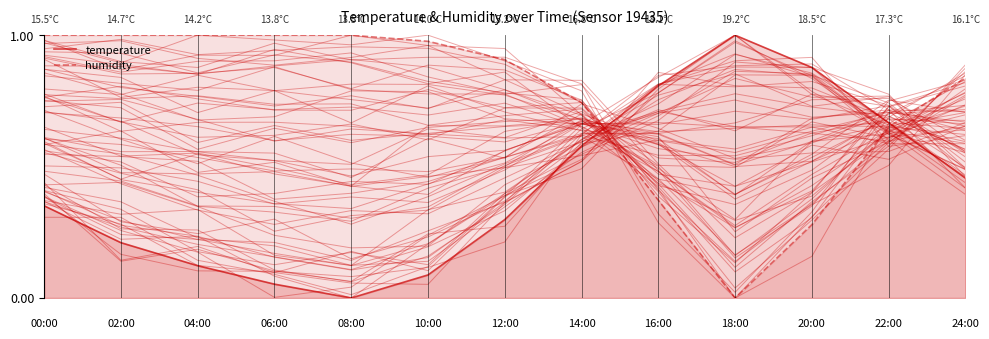

Which series ends up on top after the final intersection of humidity and temperature?

humidity